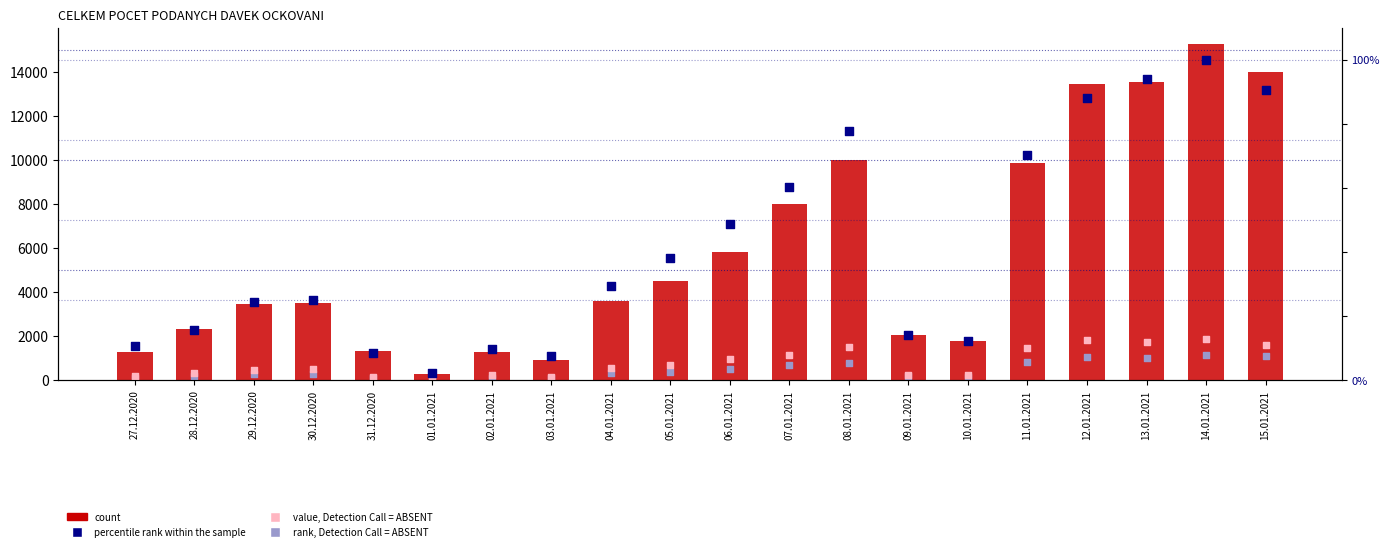

Which series has the largest total across all categories?

count